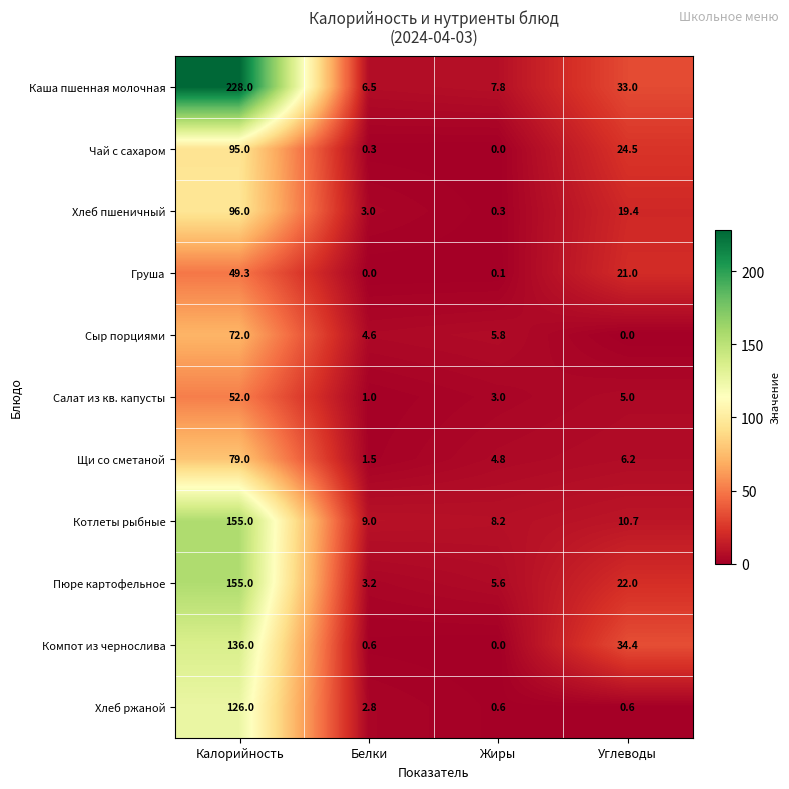

Rank the categories by Салат из кв. капусты value from lowest to highest.

Белки, Жиры, Углеводы, Калорийность